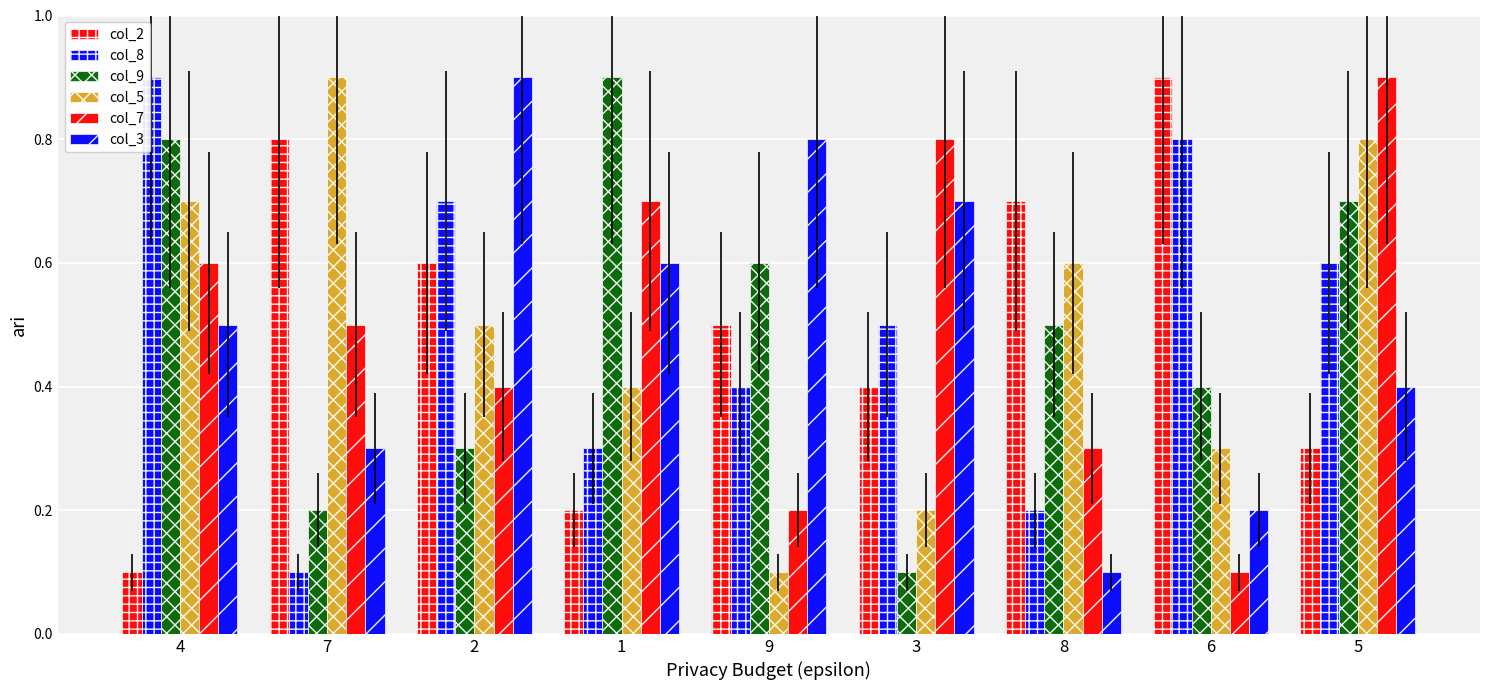

How many series are shown in this chart?

6